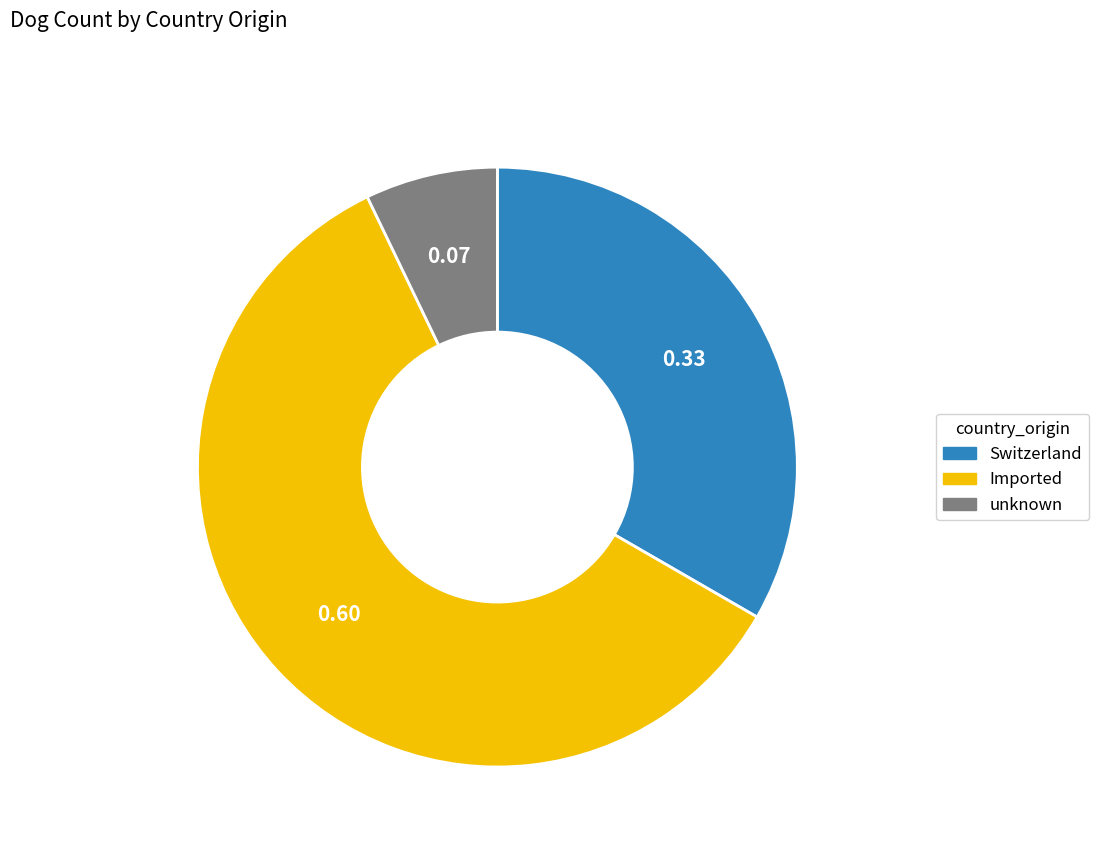

Which category has the smallest portion of the pie?

unknown